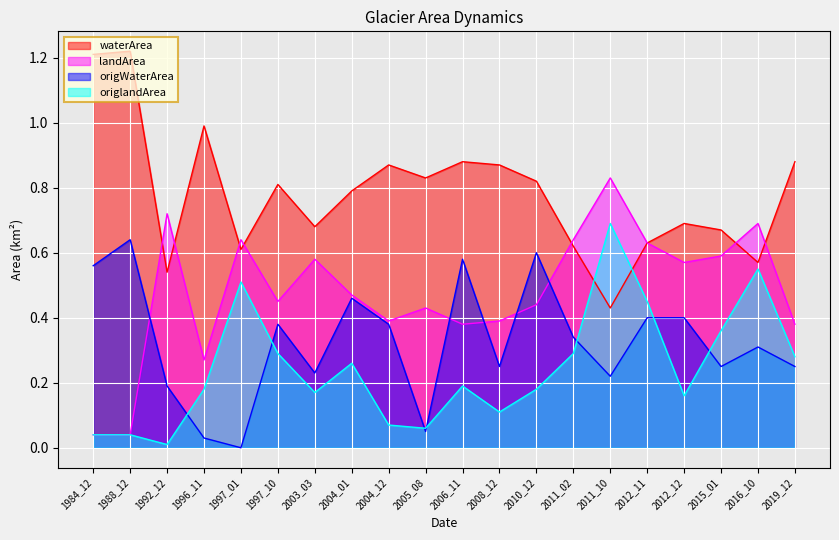

List the series in order of their overall mean, lowest first.

origlandArea, origWaterArea, landArea, waterArea